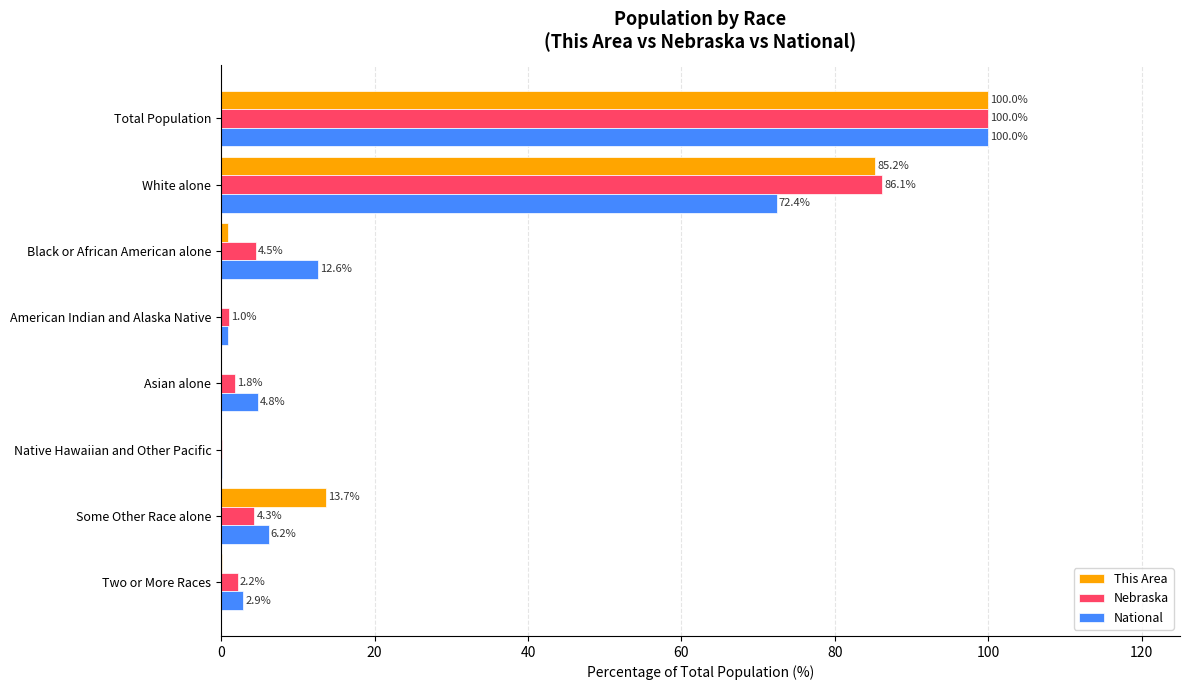

What is the maximum value for National?

100.0